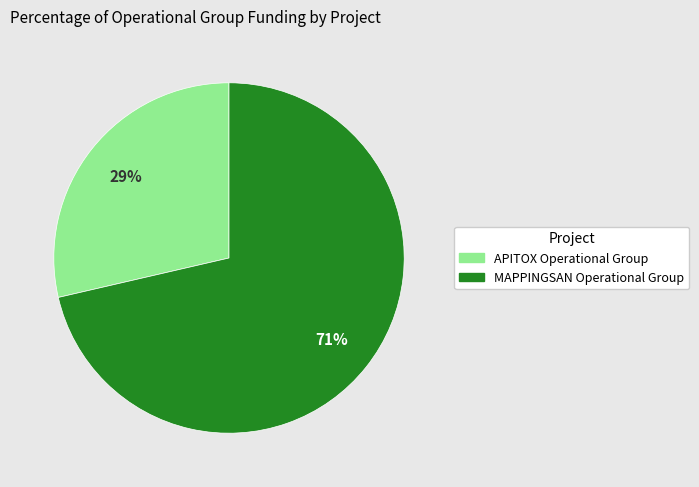

To the nearest percent, what is the combined percentage of APITOX Operational Group and MAPPINGSAN Operational Group?

100%